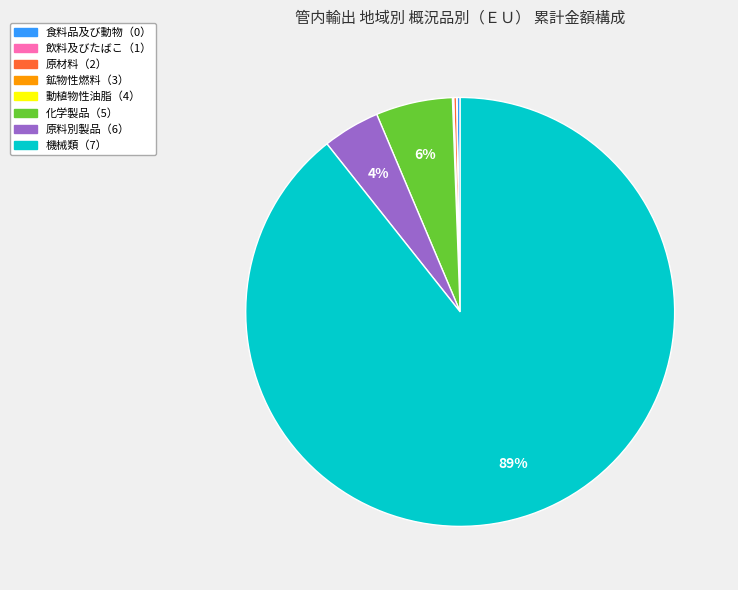

Does any single category account for the majority?

Yes